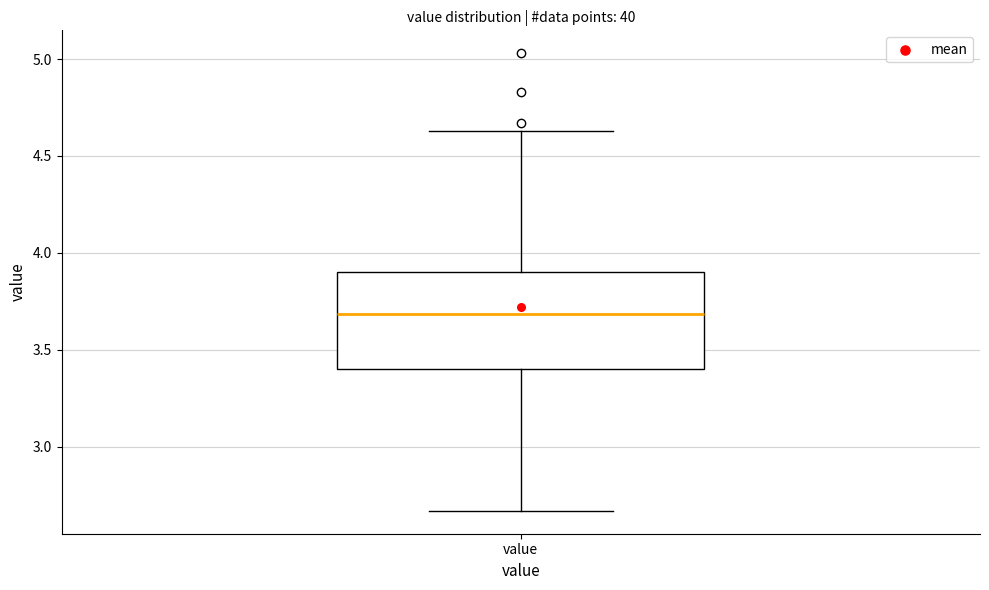

Read this box plot against the y-axis: the position of the median line, the range covered by the box, and the ends of both whiskers. The values are not printed on the chart, so give them approximately, as read against the axis.

median 3.70, box 3.40 to 3.90, whiskers 2.65 to 4.65